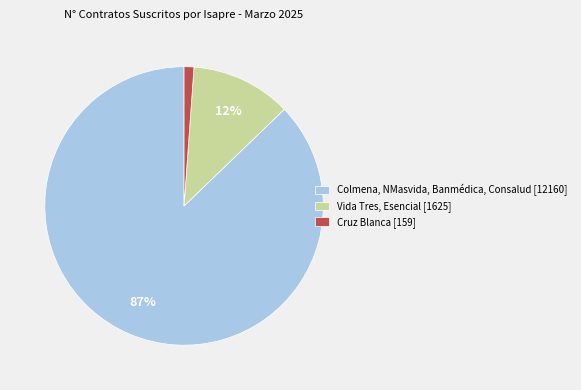

Is it true that Vida Tres, Esencial [1625] is 2% of the pie?

False